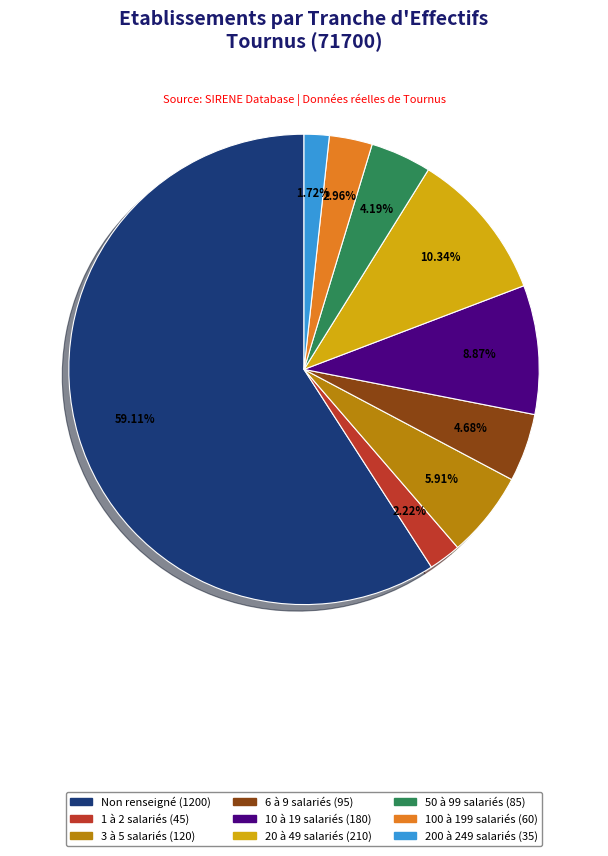

To the nearest percent, what is the difference between the largest and smallest slice percentages?

57%